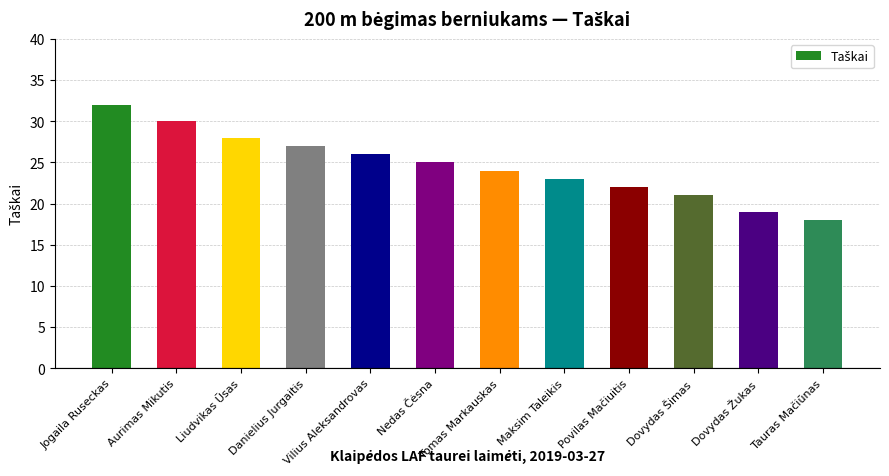

How many values are below 25?

6